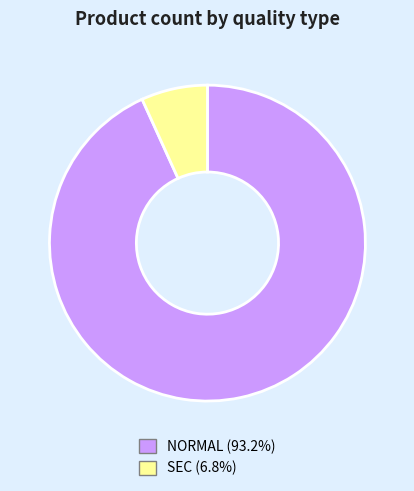

Does any single category account for the majority?

Yes